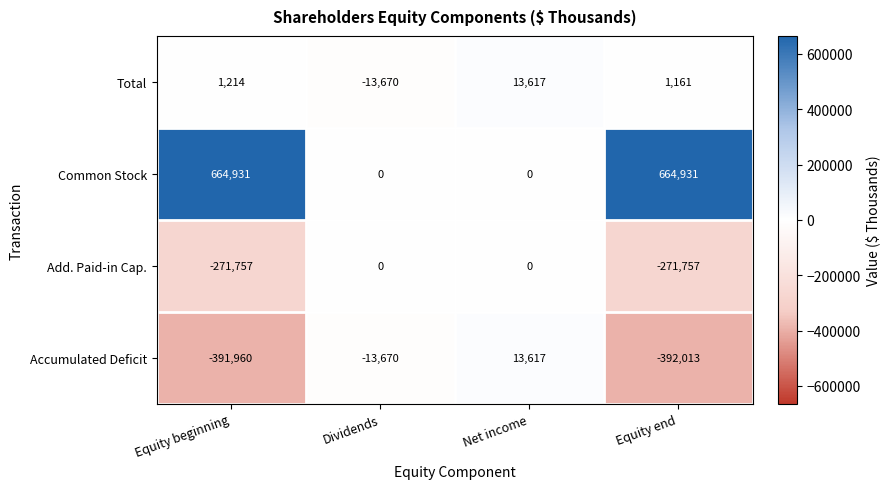

At Equity end, list the series in order from smallest to largest.

Accumulated Deficit, Add. Paid-in Cap., Total, Common Stock